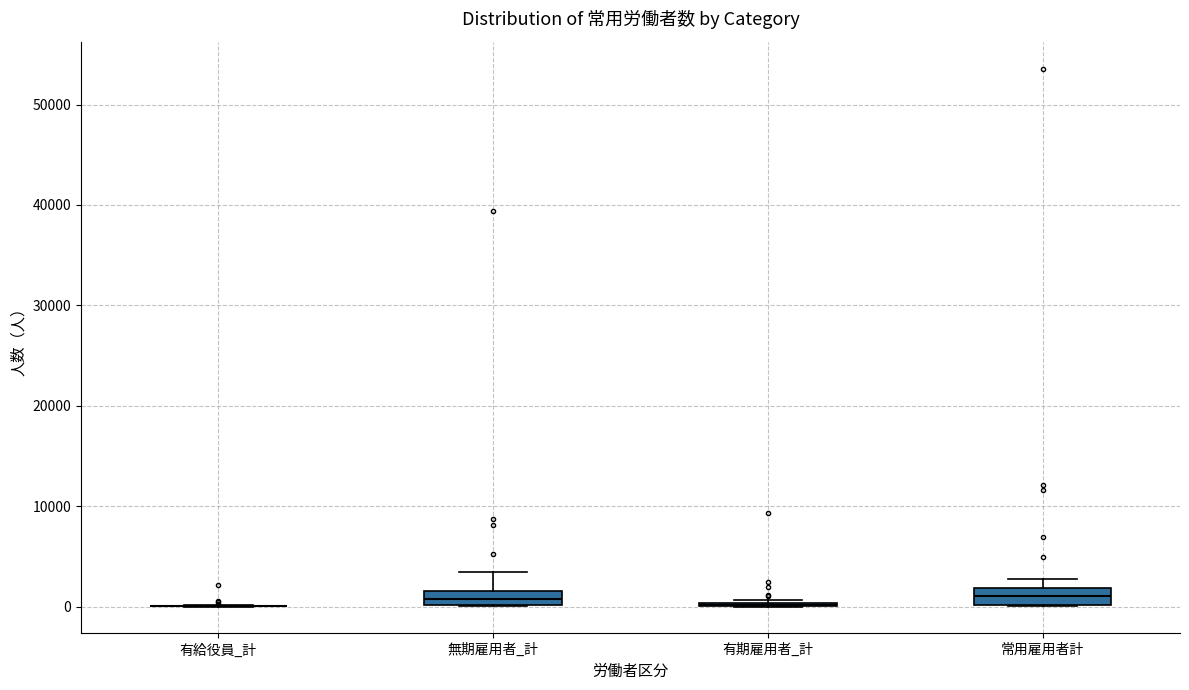

Where is the lower edge of the box for 常用雇用者計 on the y-axis? The values are not printed on the chart, so give them approximately, as read against the axis.

0